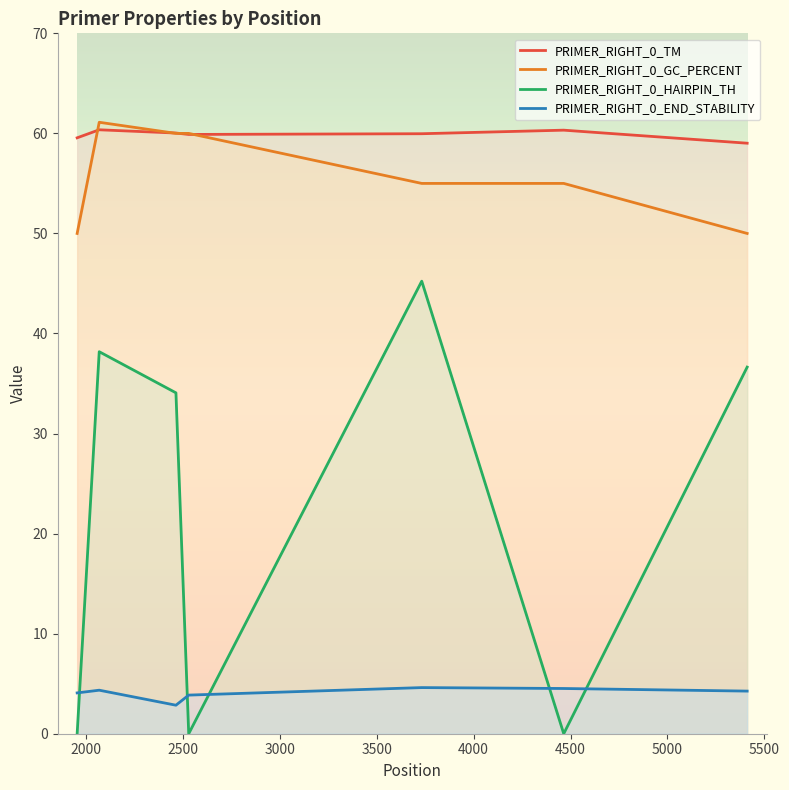

Which series has the widest spread of values?

PRIMER_RIGHT_0_HAIRPIN_TH